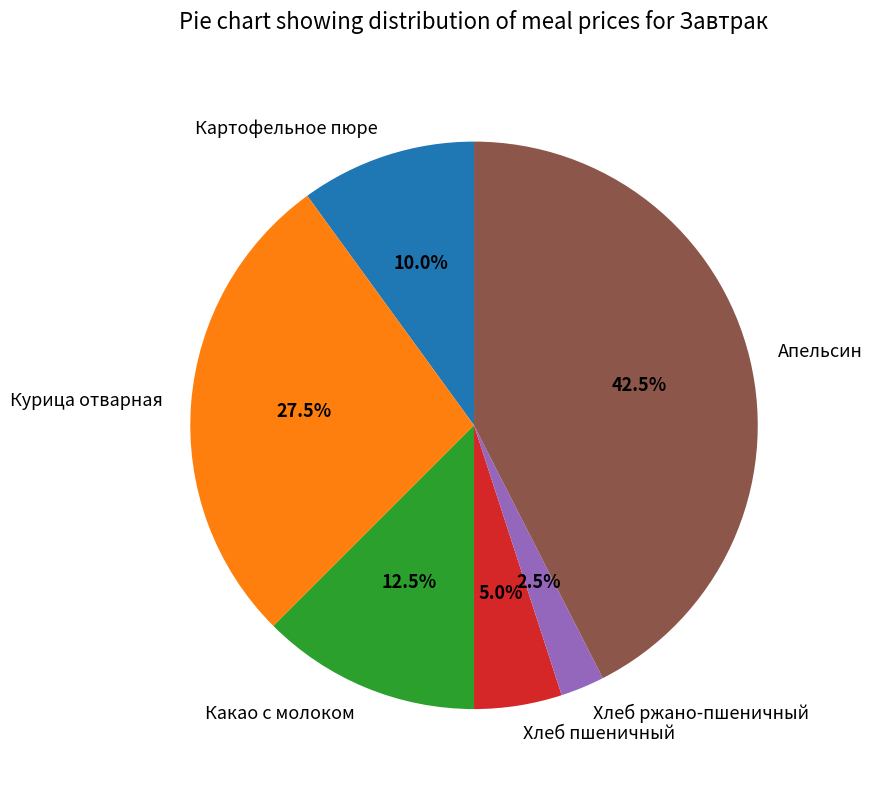

Rank the categories by value from highest to lowest.

Апельсин, Курица отварная, Какао с молоком, Картофельное пюре, Хлеб пшеничный, Хлеб ржано-пшеничный